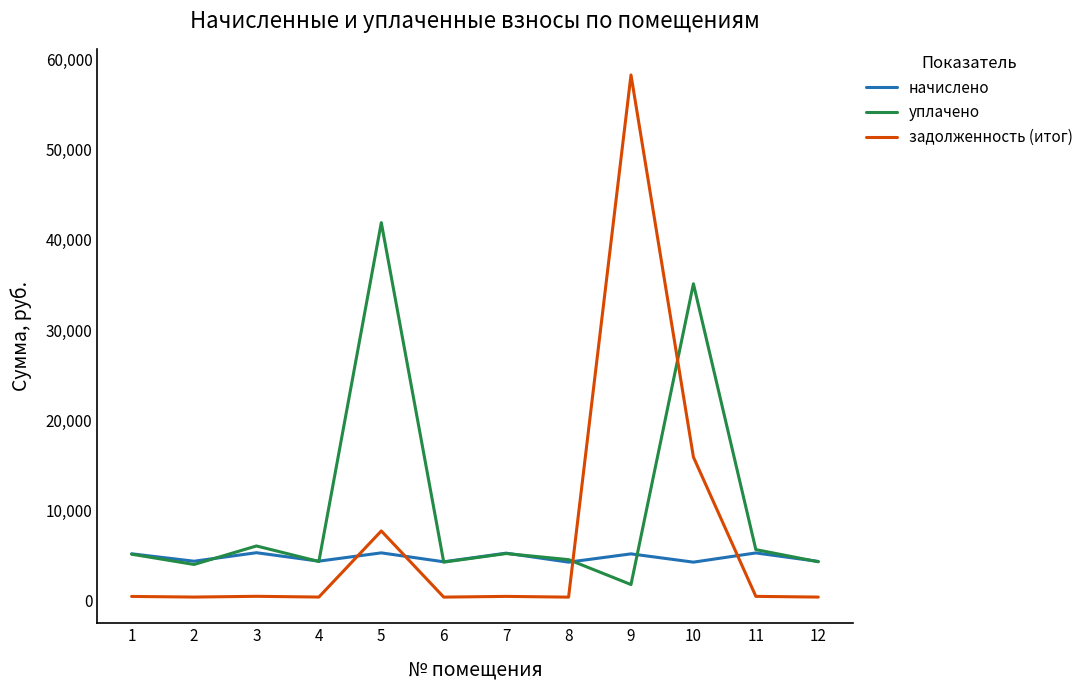

What is the difference between the maximum and minimum values in the задолженность (итог) series?

57951.8